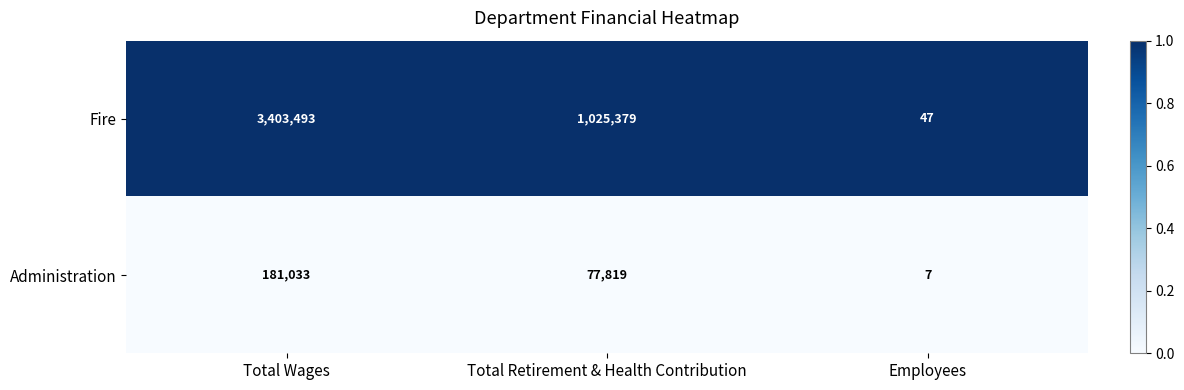

Is it true that Administration equals 7 at Employees?

True